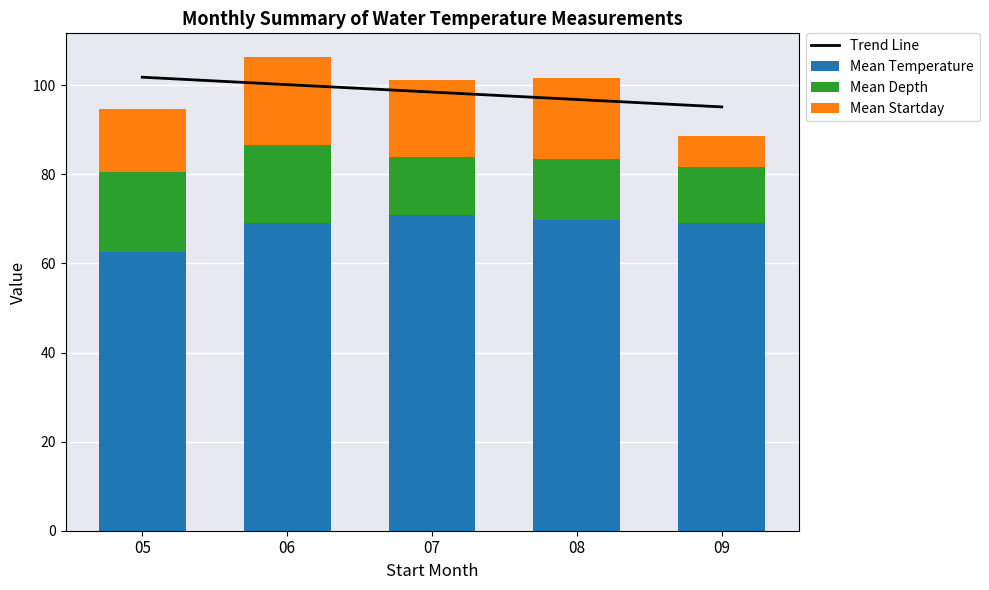

What is the average value of the Mean Temperature series?

68.3